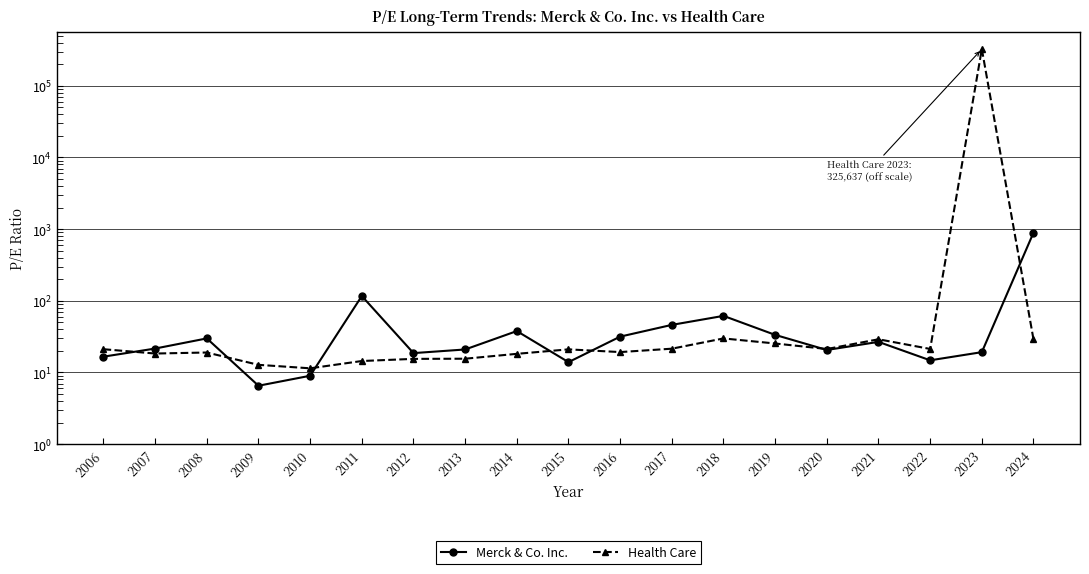

At 2009, list the series in order from smallest to largest.

Merck & Co. Inc., Health Care